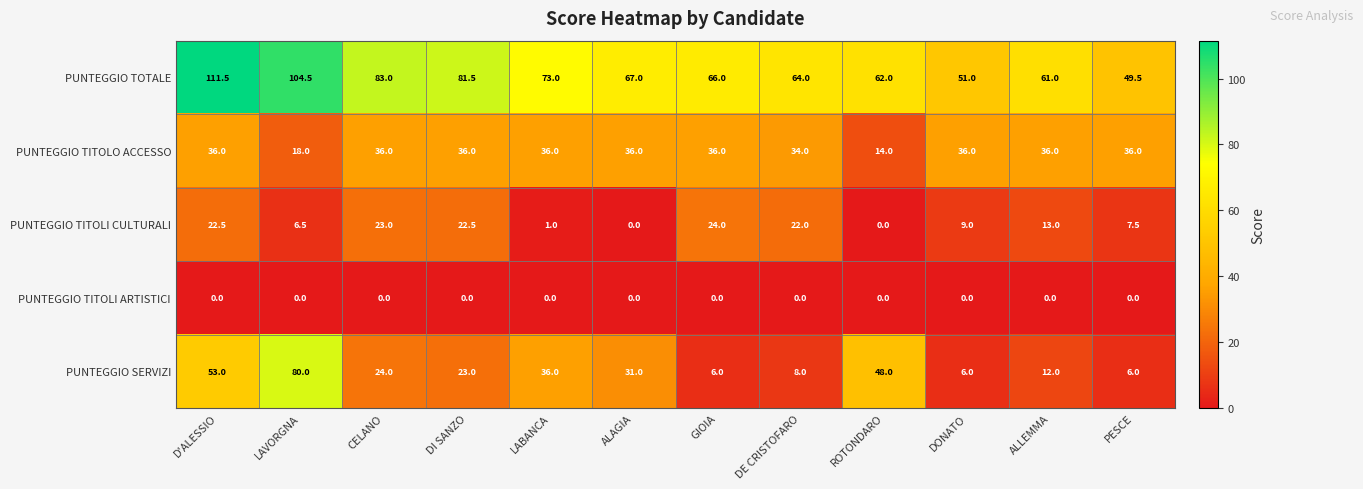

Where does the PUNTEGGIO TOTALE series first go above 67?

D'ALESSIO